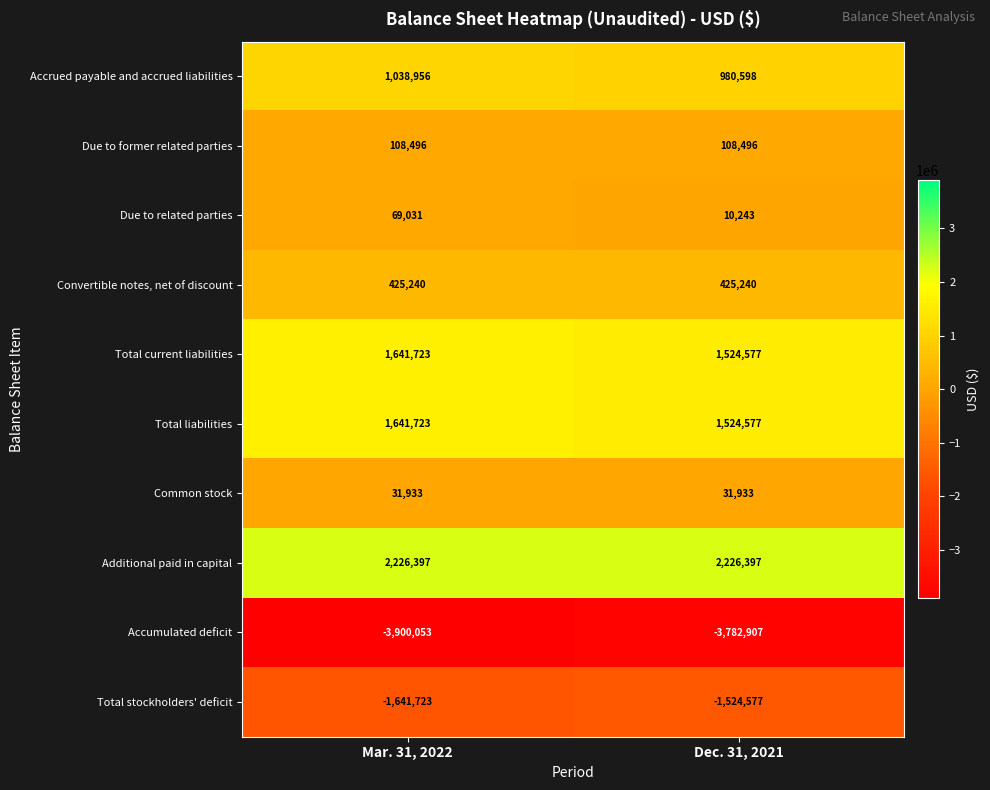

Reading left to right, list all the values displayed in this chart.

Accrued payable and accrued liabilities: Mar. 31, 2022=1038956	Dec. 31, 2021=980598
Due to former related parties: Mar. 31, 2022=108496	Dec. 31, 2021=108496
Due to related parties: Mar. 31, 2022=69031	Dec. 31, 2021=10243
Convertible notes, net of discount: Mar. 31, 2022=425240	Dec. 31, 2021=425240
Total current liabilities: Mar. 31, 2022=1641723	Dec. 31, 2021=1524577
Total liabilities: Mar. 31, 2022=1641723	Dec. 31, 2021=1524577
Common stock: Mar. 31, 2022=31933	Dec. 31, 2021=31933
Additional paid in capital: Mar. 31, 2022=2226397	Dec. 31, 2021=2226397
Accumulated deficit: Mar. 31, 2022=-3900053	Dec. 31, 2021=-3782907
Total stockholders' deficit: Mar. 31, 2022=-1641723	Dec. 31, 2021=-1524577